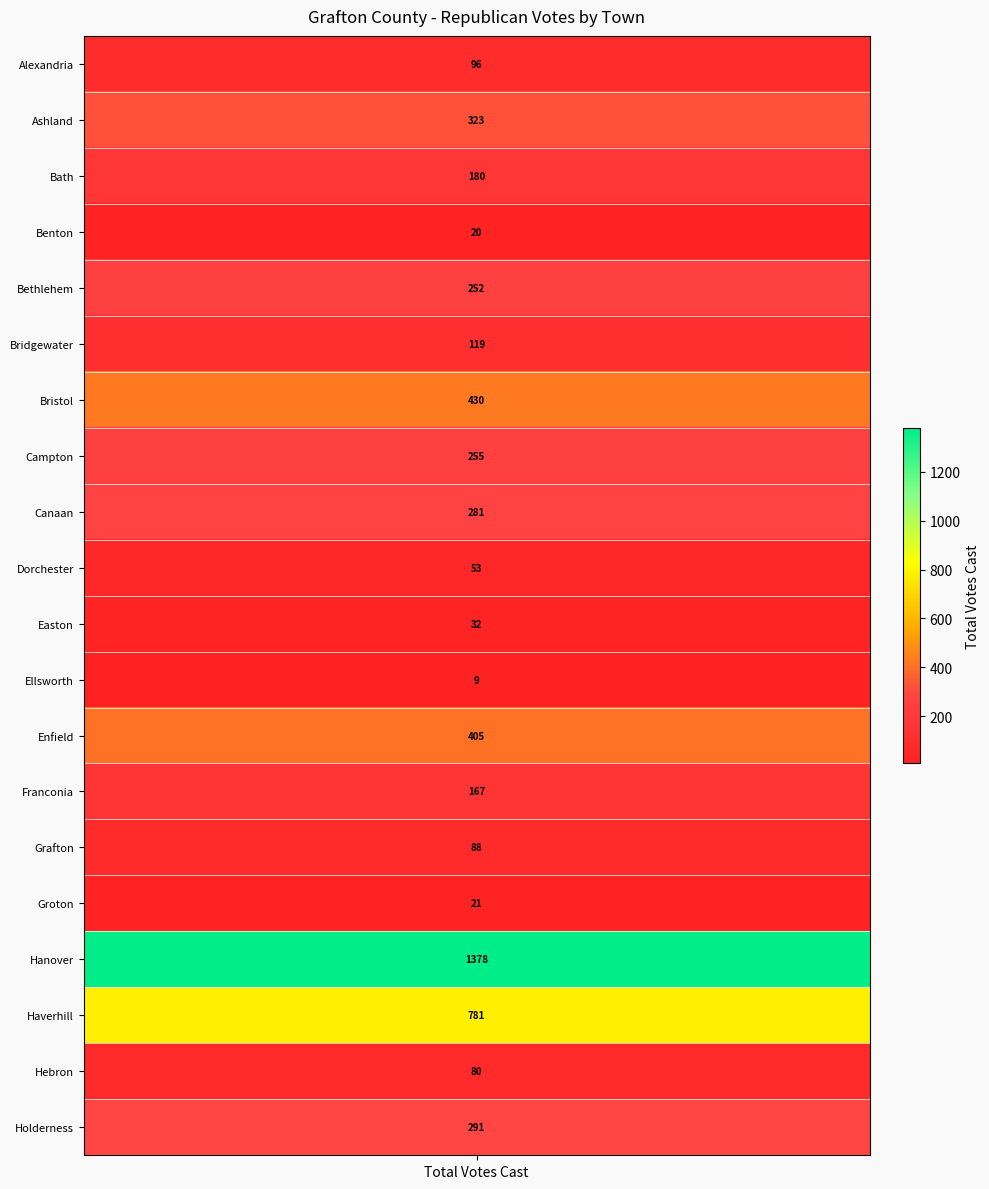

Reading left to right, transcribe all the data shown in this chart.

Alexandria=96	Ashland=323	Bath=180	Benton=20	Bethlehem=252	Bridgewater=119	Bristol=430	Campton=255	Canaan=281	Dorchester=53	Easton=32	Ellsworth=9	Enfield=405	Franconia=167	Grafton=88	Groton=21	Hanover=1378	Haverhill=781	Hebron=80	Holderness=291